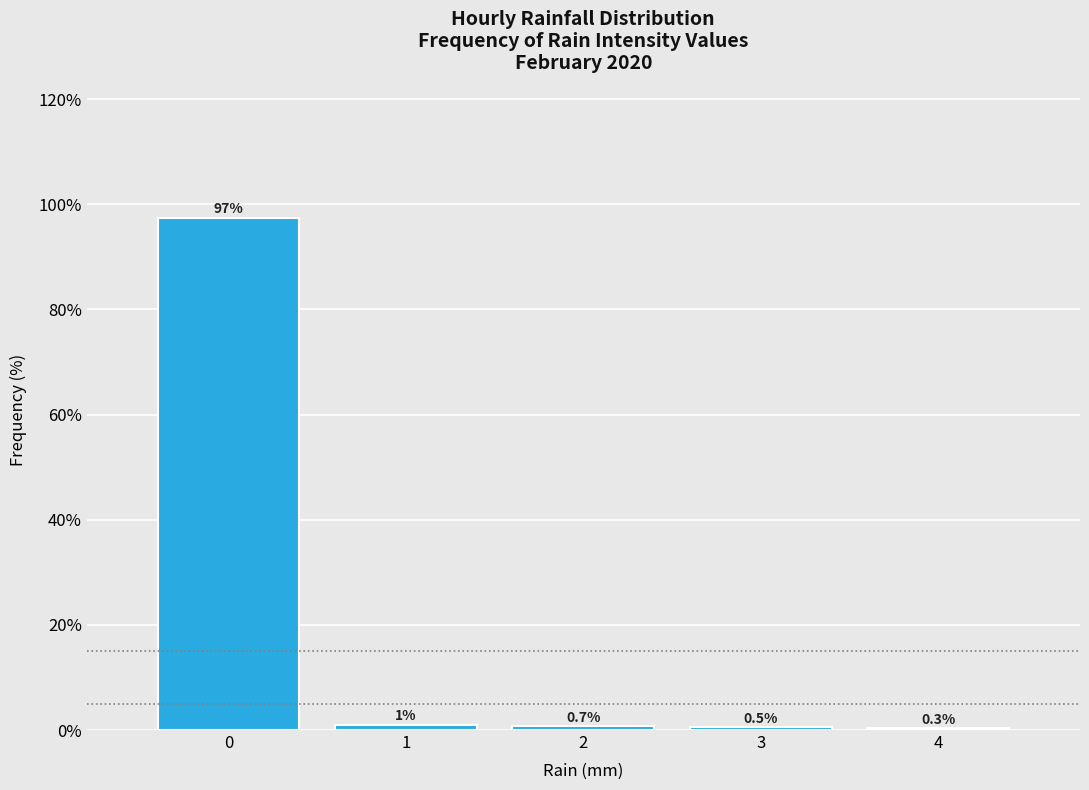

Reading left to right, what are all the values shown in this chart?

0=97.4	1=1.0	2=0.7	3=0.5	4=0.3